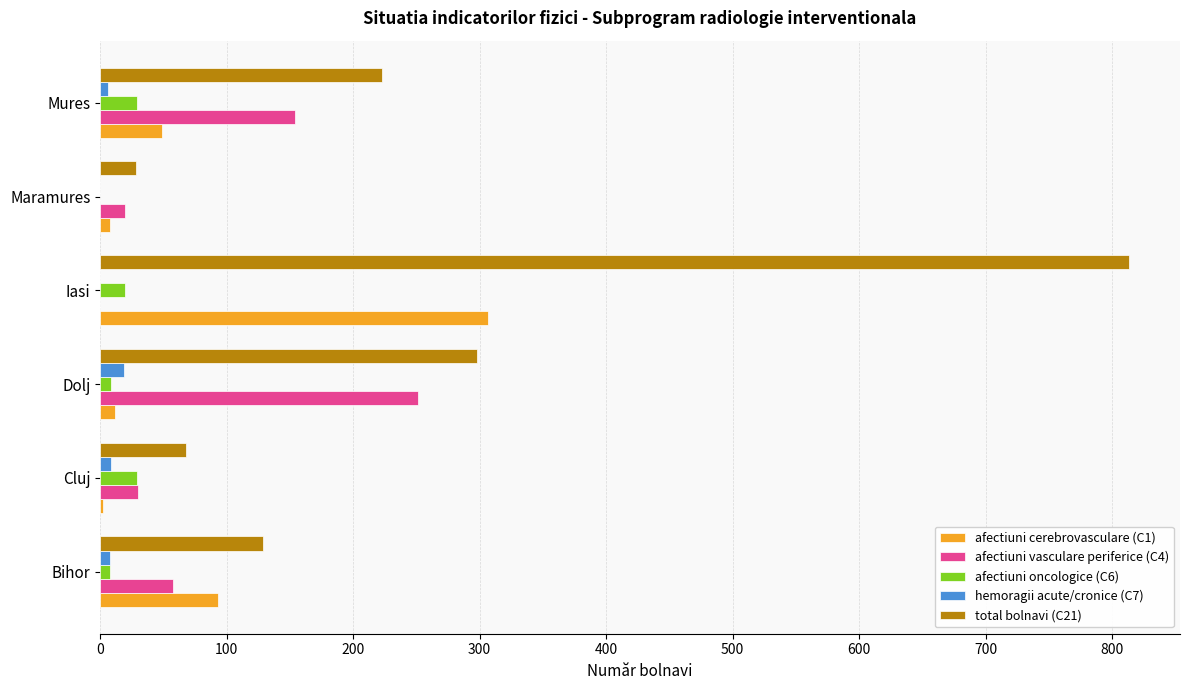

Which category has the highest value across all series?

Iasi